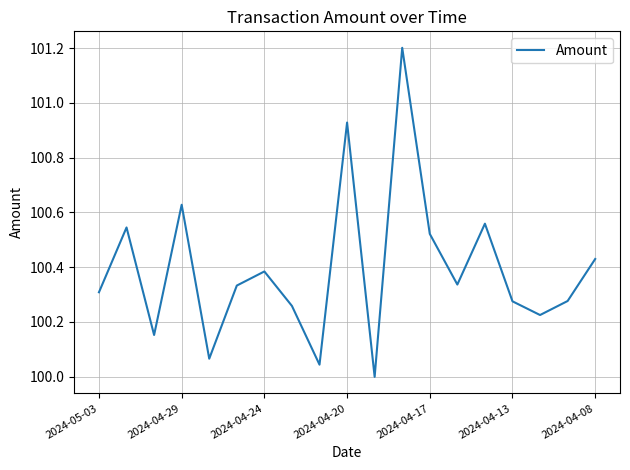

What is the maximum value shown in the chart?

101.2